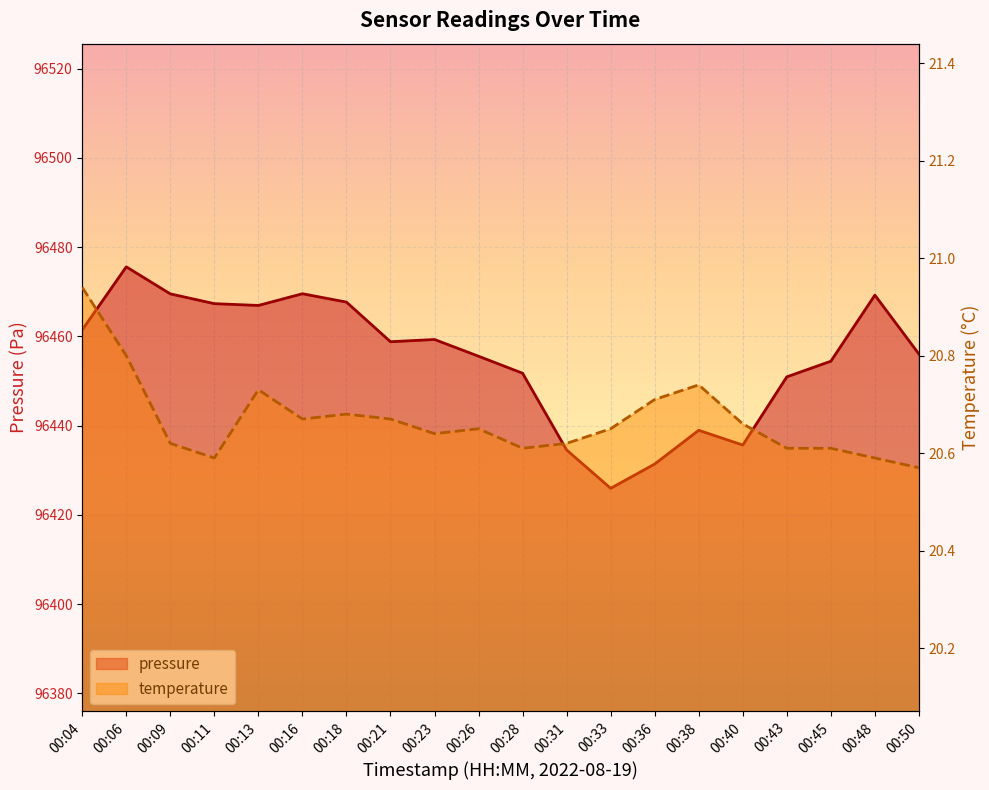

What is the average value of the pressure_line series?

96455.0